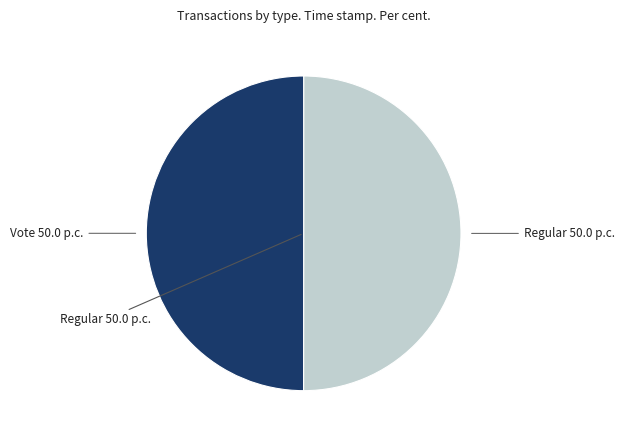

What is the ratio of the value at Regular 50.0 p.c. to the value at Vote 50.0 p.c.?

1.0